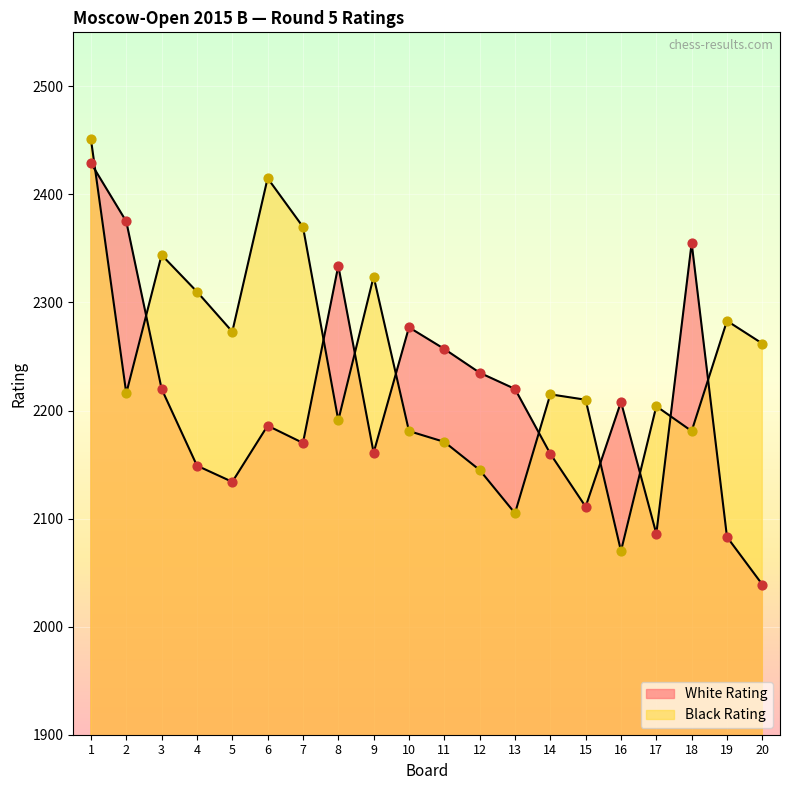

Which series reaches the minimum Y coordinate?

White Rating